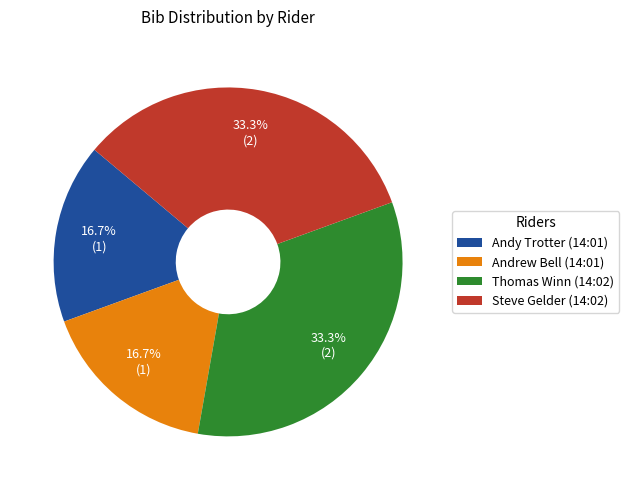

What percentage is NOT represented by Thomas Winn (14:02)?

66.7%